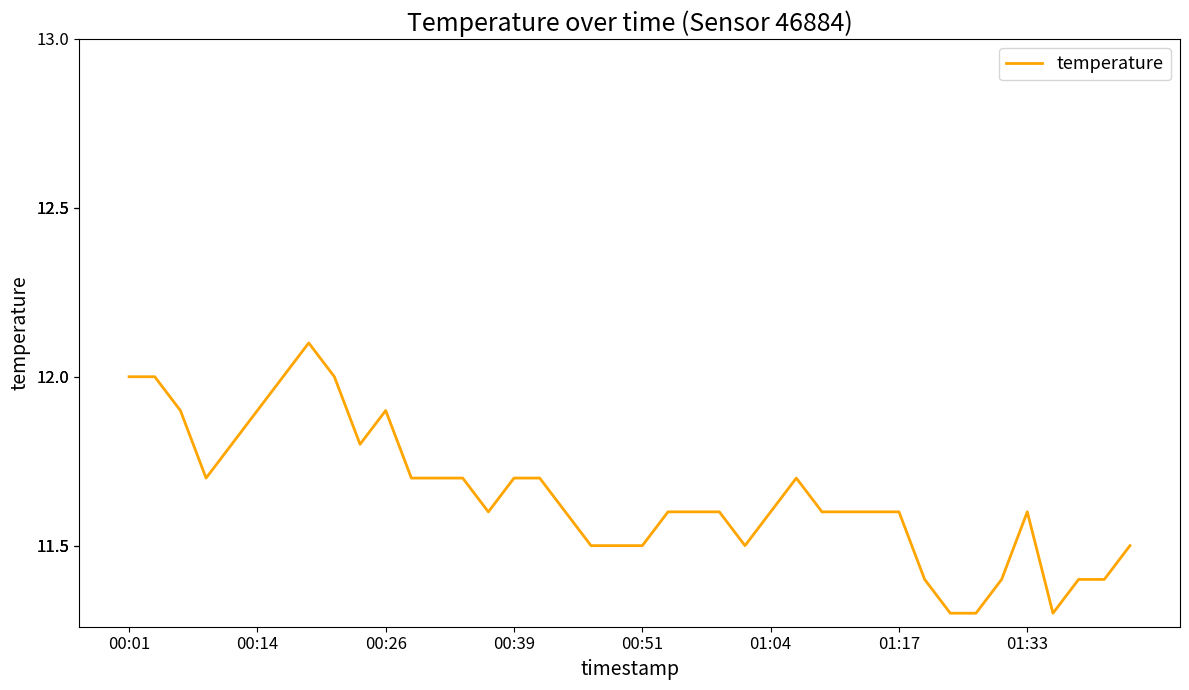

What is the greatest value displayed?

12.1